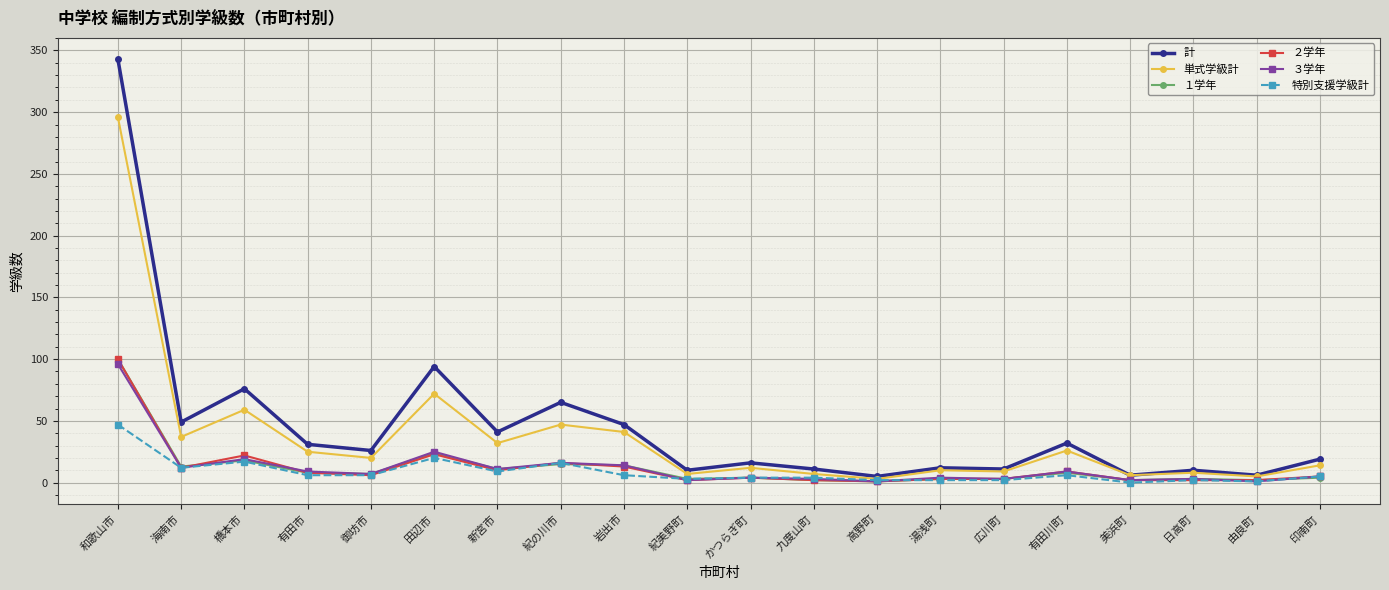

What is the spread (max minus min) of values at 紀の川市?

50